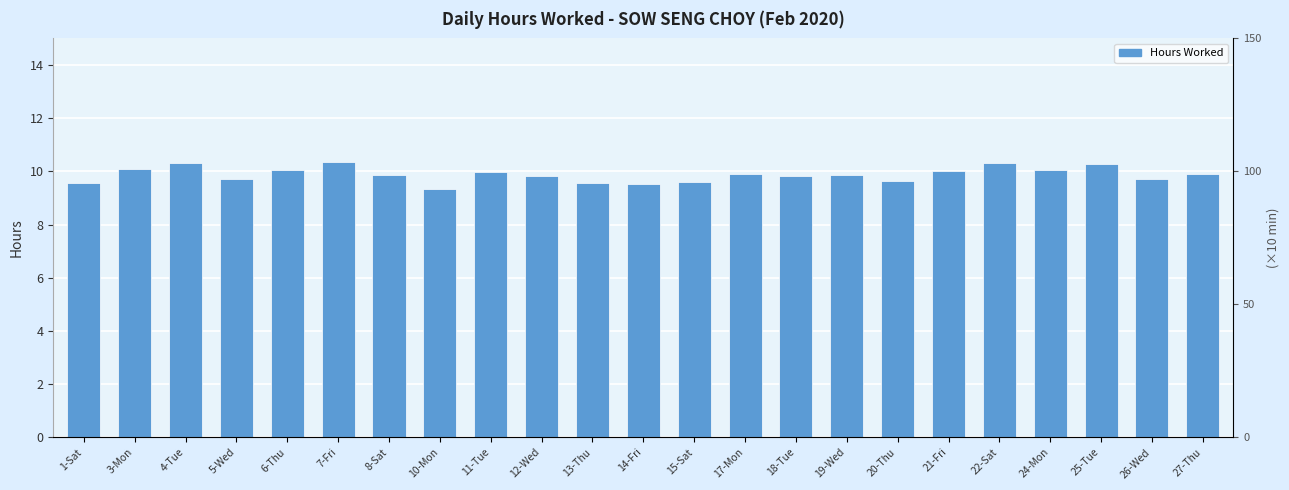

Which category has the lowest value across all series?

10-Mon